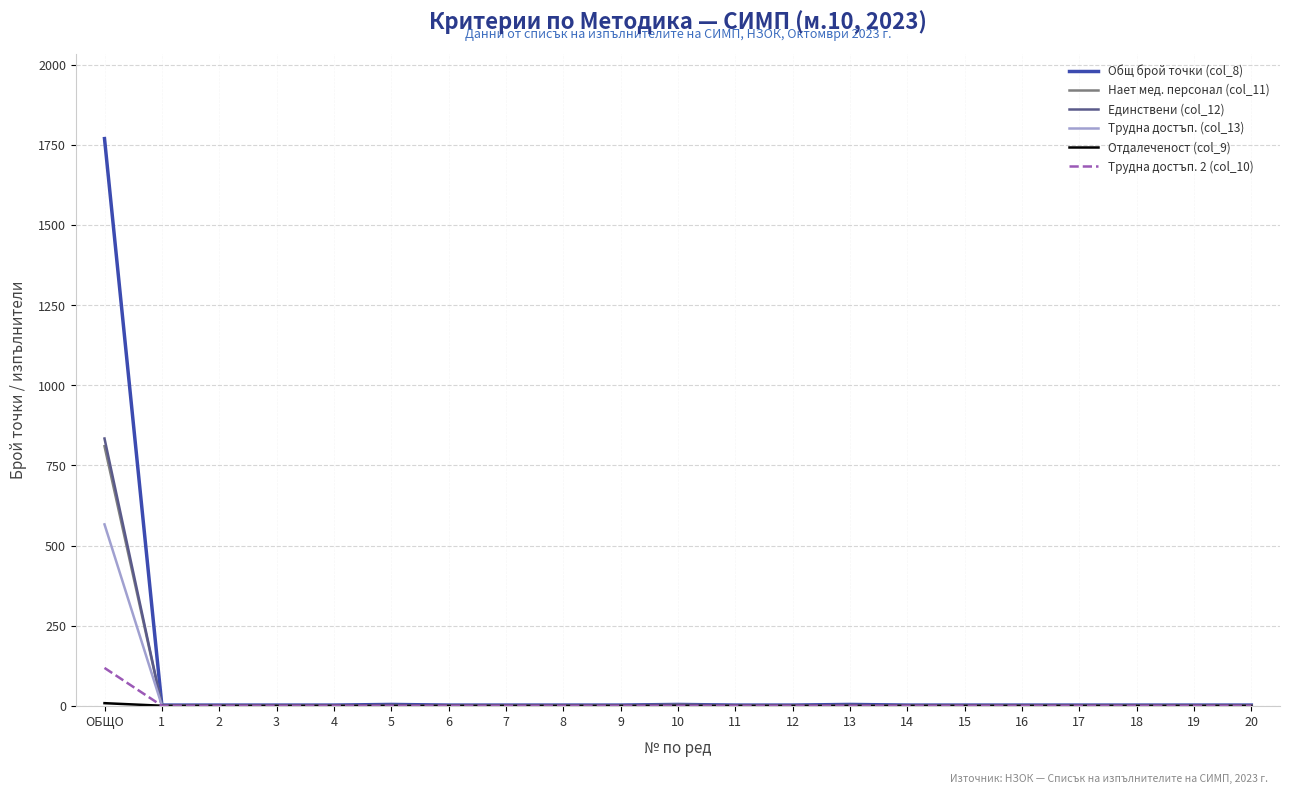

Read the Общ брой точки (col_8) value at ОБЩО.

1770